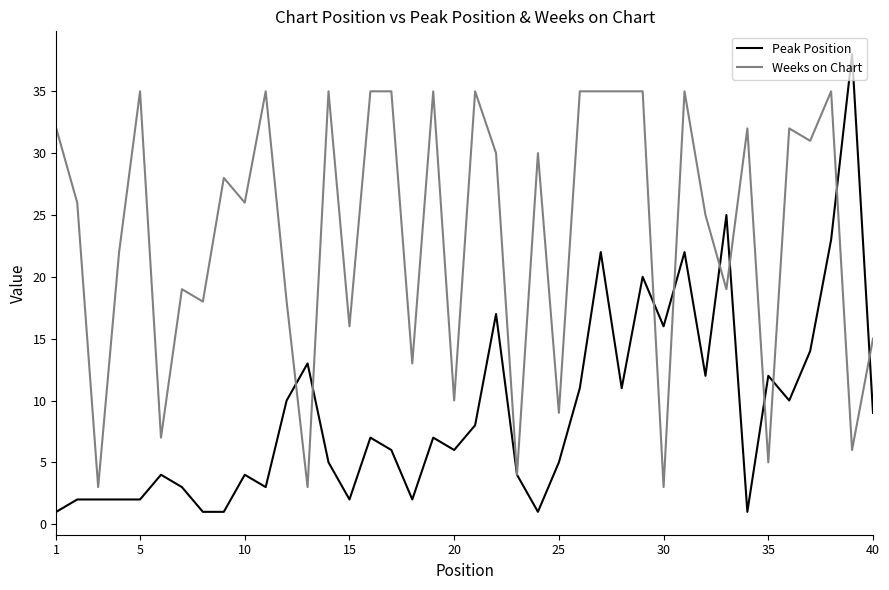

List the series in order of their overall mean, lowest first.

Peak Position, Weeks on Chart